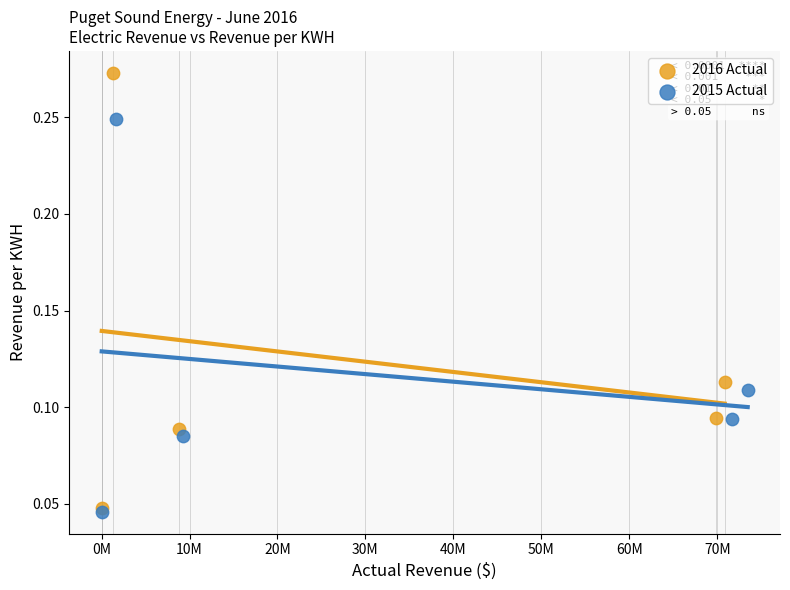

Which series has the largest Y range (max minus min)?

2016 Actual